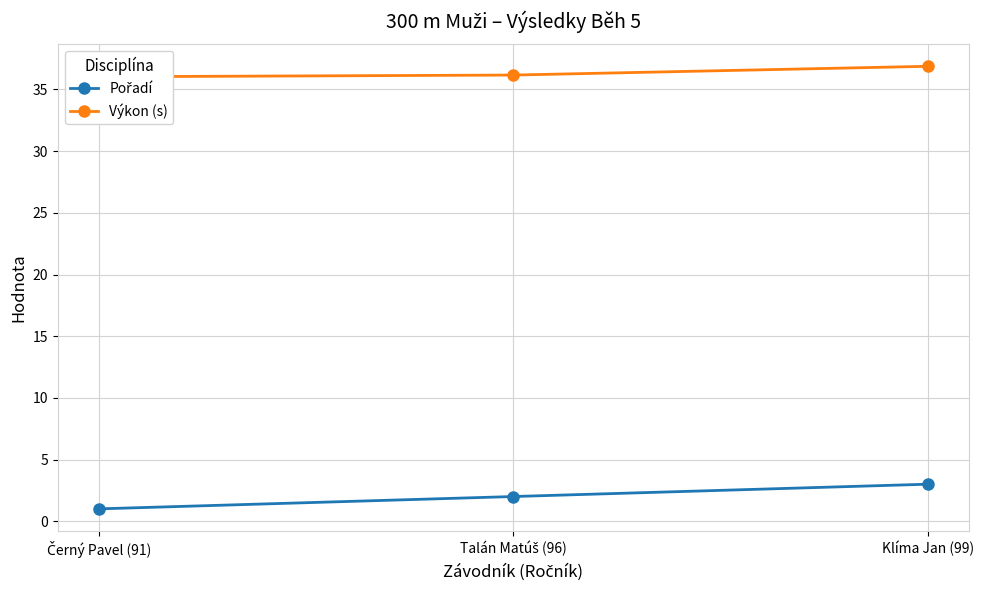

Which series has the largest range (max minus min)?

Pořadí